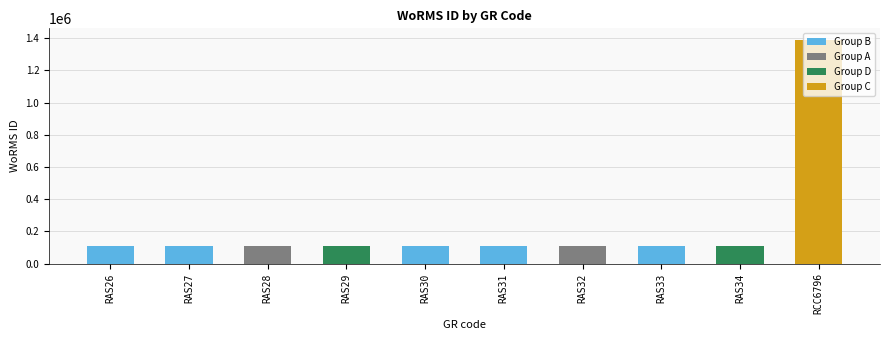

What is the smallest value displayed?

110731